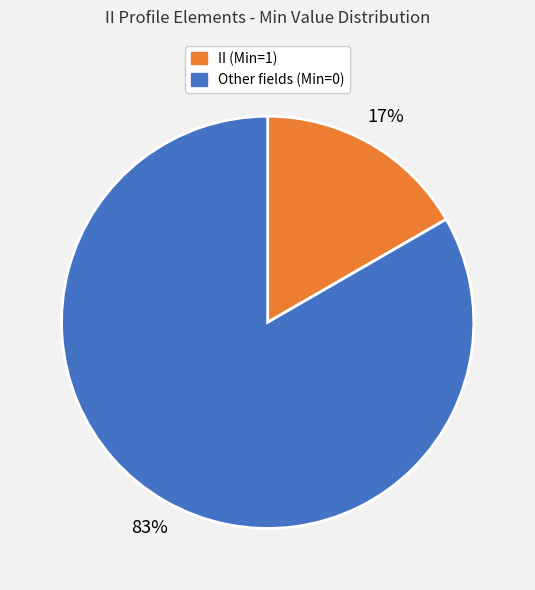

Count the number of slices in the pie.

2